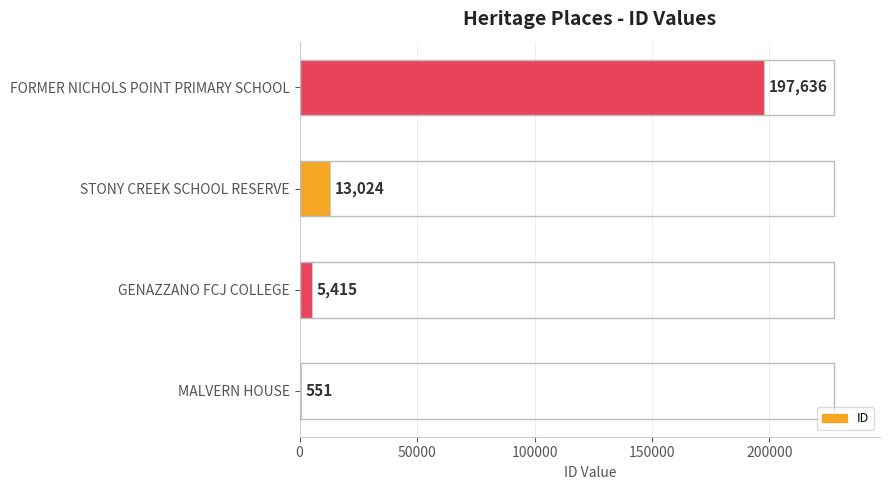

What is the change in value from MALVERN HOUSE to STONY CREEK SCHOOL RESERVE?

+12473